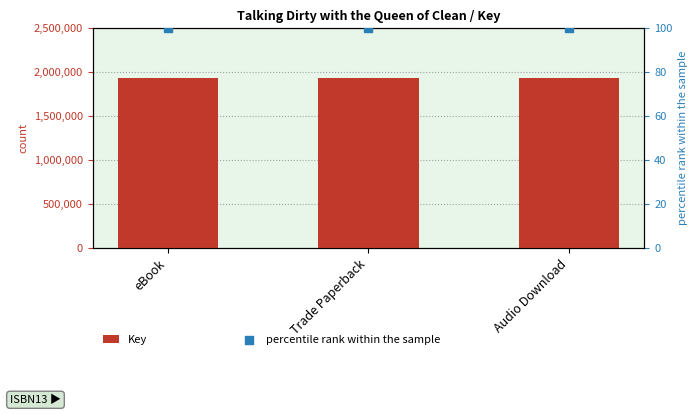

What are all the series names shown in the legend?

Key, percentile rank within the sample